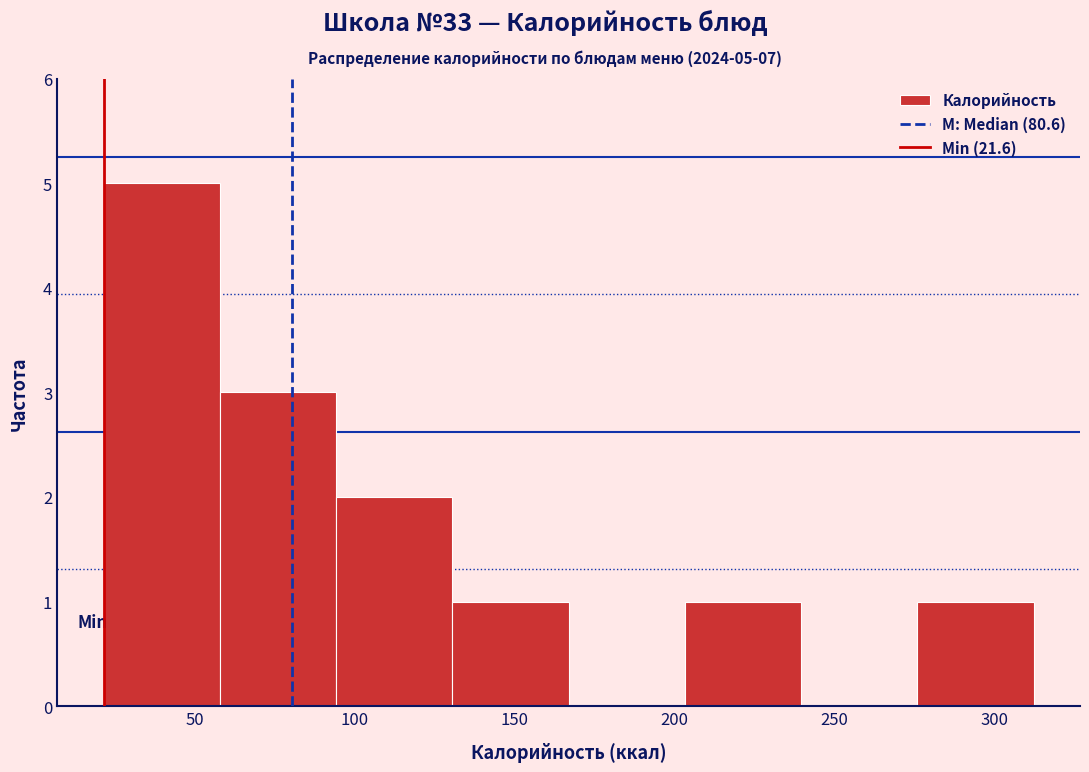

Which range on the x-axis has the tallest bar?

20 to 60